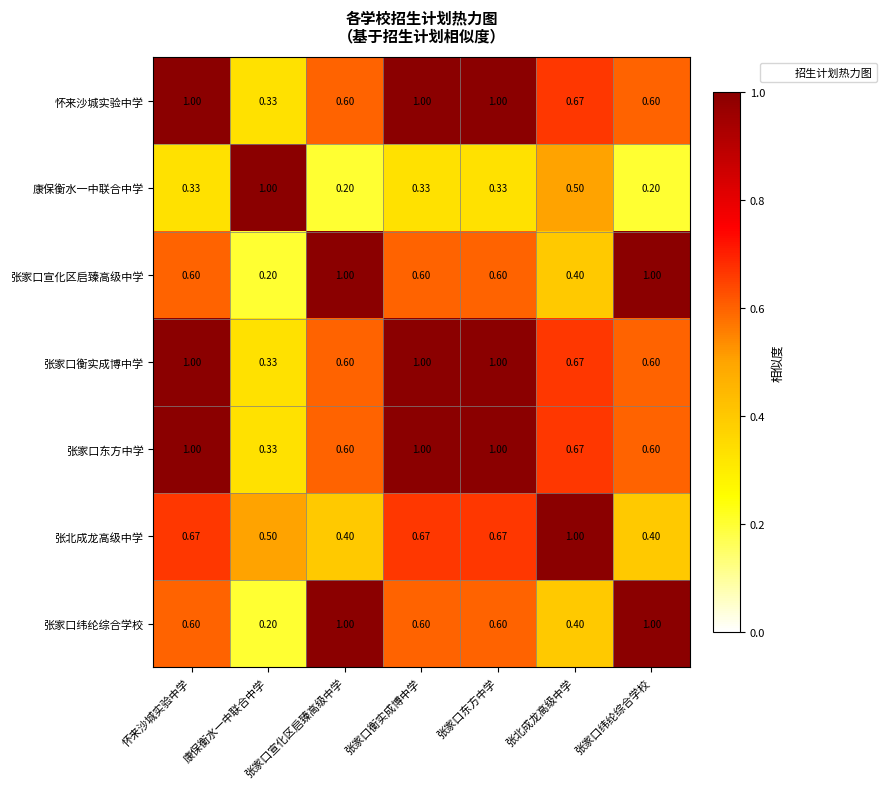

At which label is 张家口宣化区启臻高级中学 closest to 0?

康保衡水一中联合中学